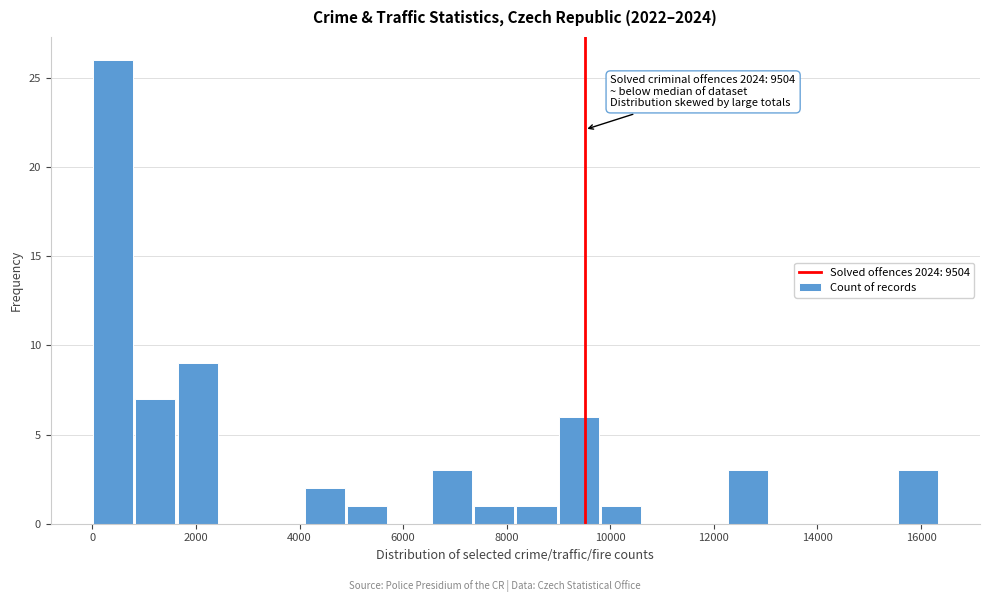

Over which range of the x-axis is the bar tallest?

0 to 800